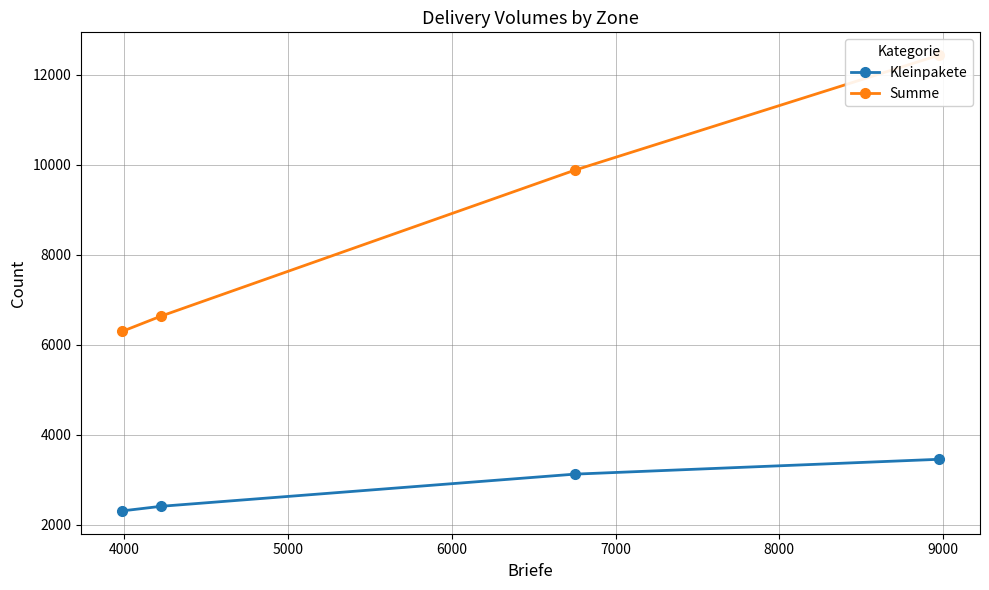

True or false: Kleinpakete and Summe cross at least once.

False